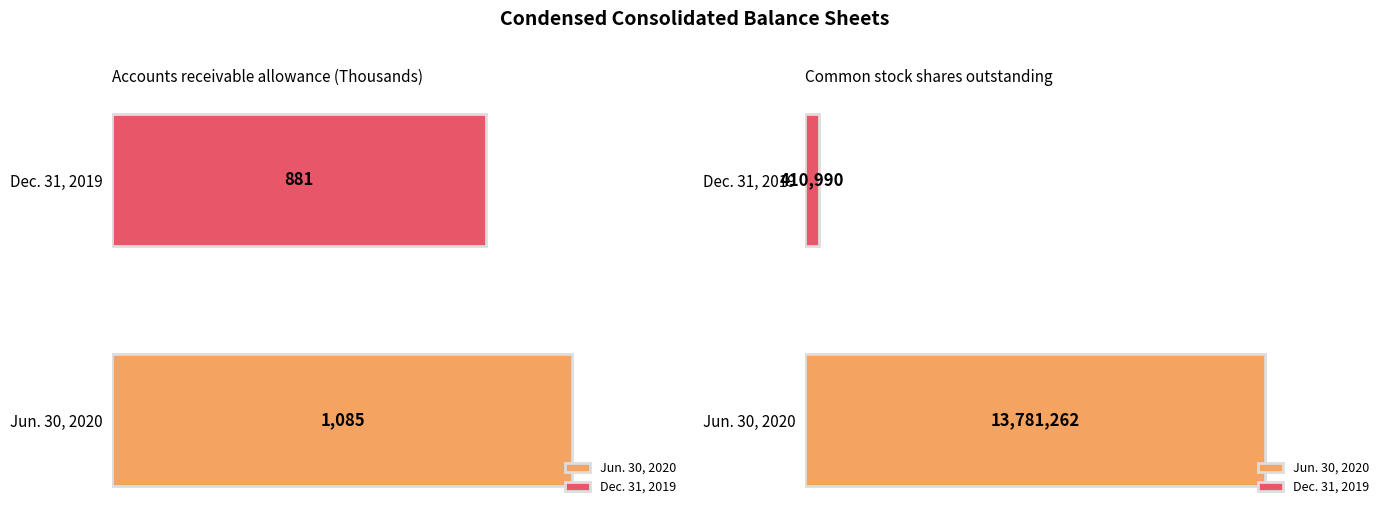

List the series in order of their overall mean, lowest first.

Dec. 31, 2019, Jun. 30, 2020